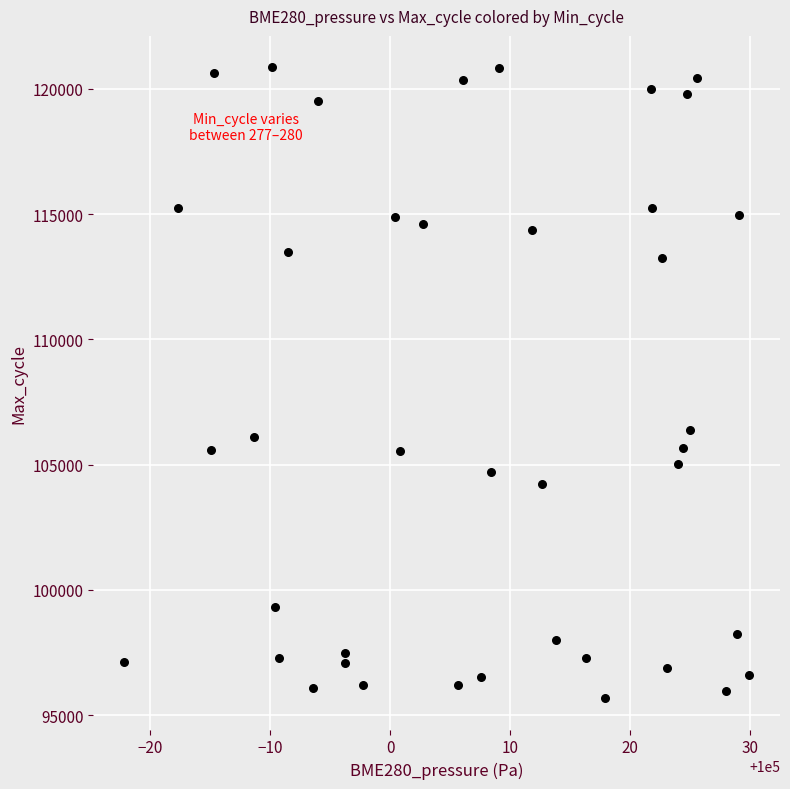

What is the range of Y values (max minus min)?

25174